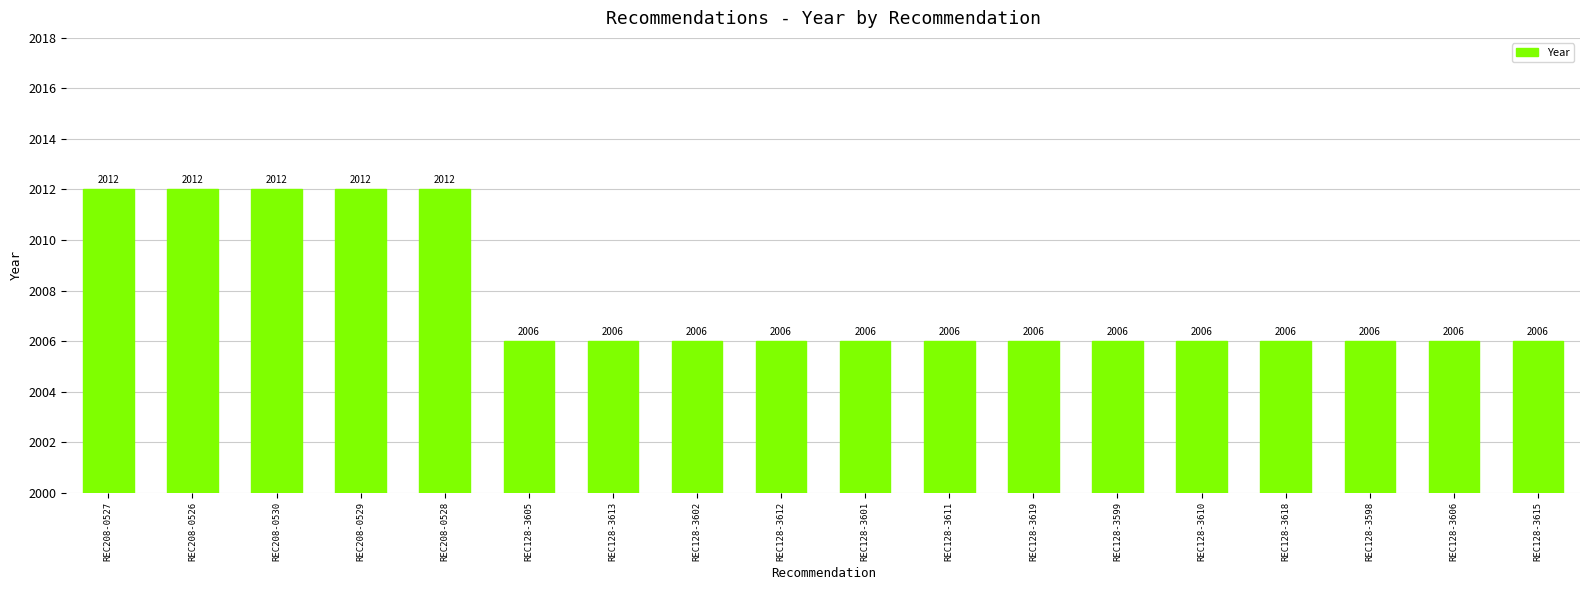

True or false: the data shows 815 at REC128-3618.

False